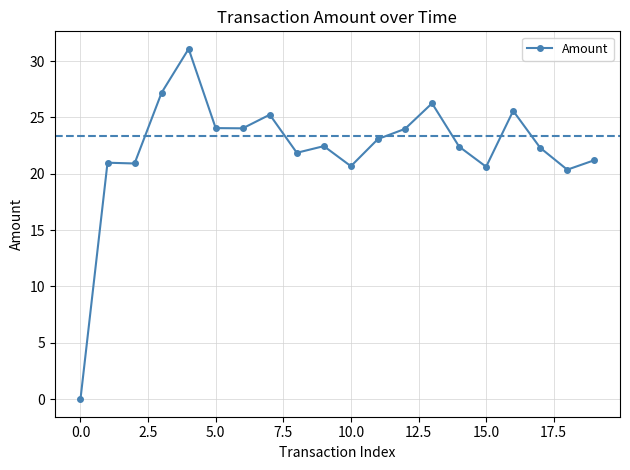

What is the greatest value displayed?

31.1